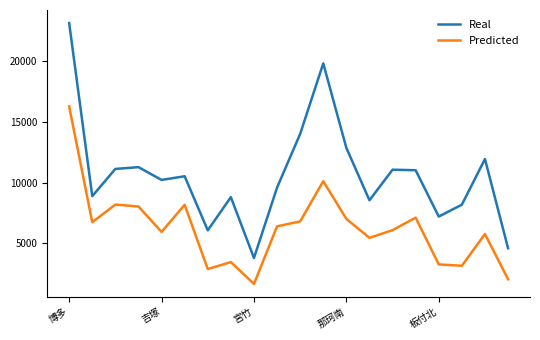

What is the average value of the Real series?

10626